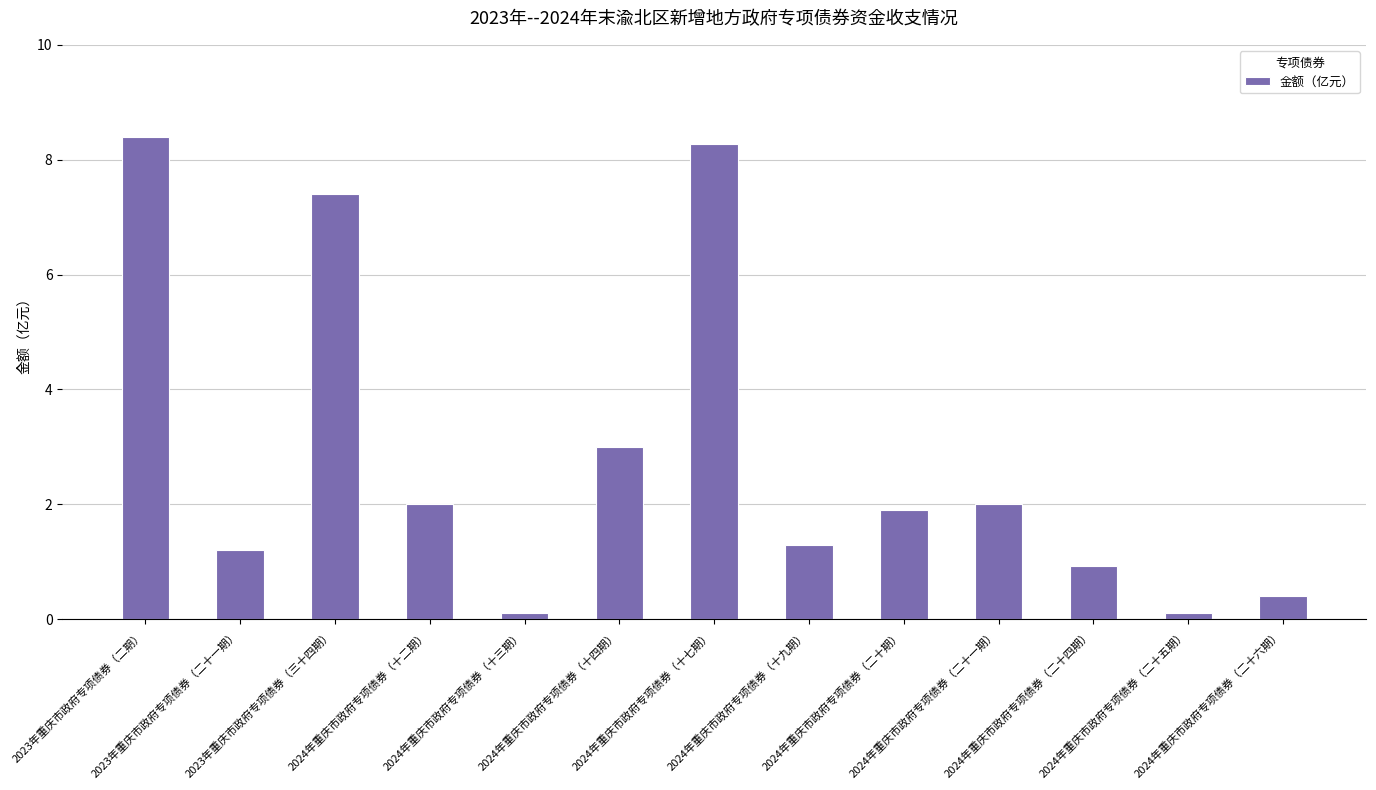

How many data points does each series have?

13